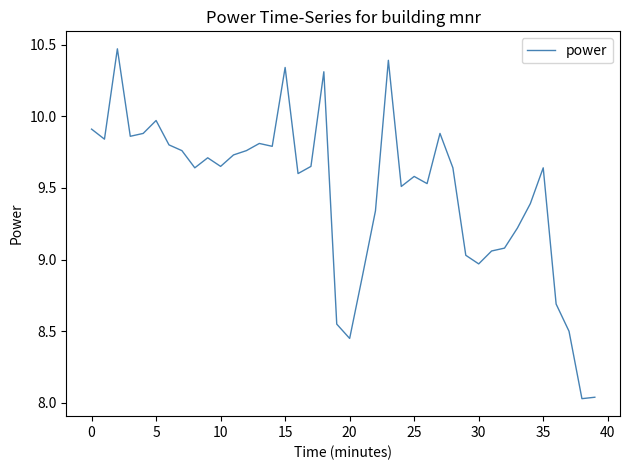

What is the difference between the maximum and minimum values?

2.4